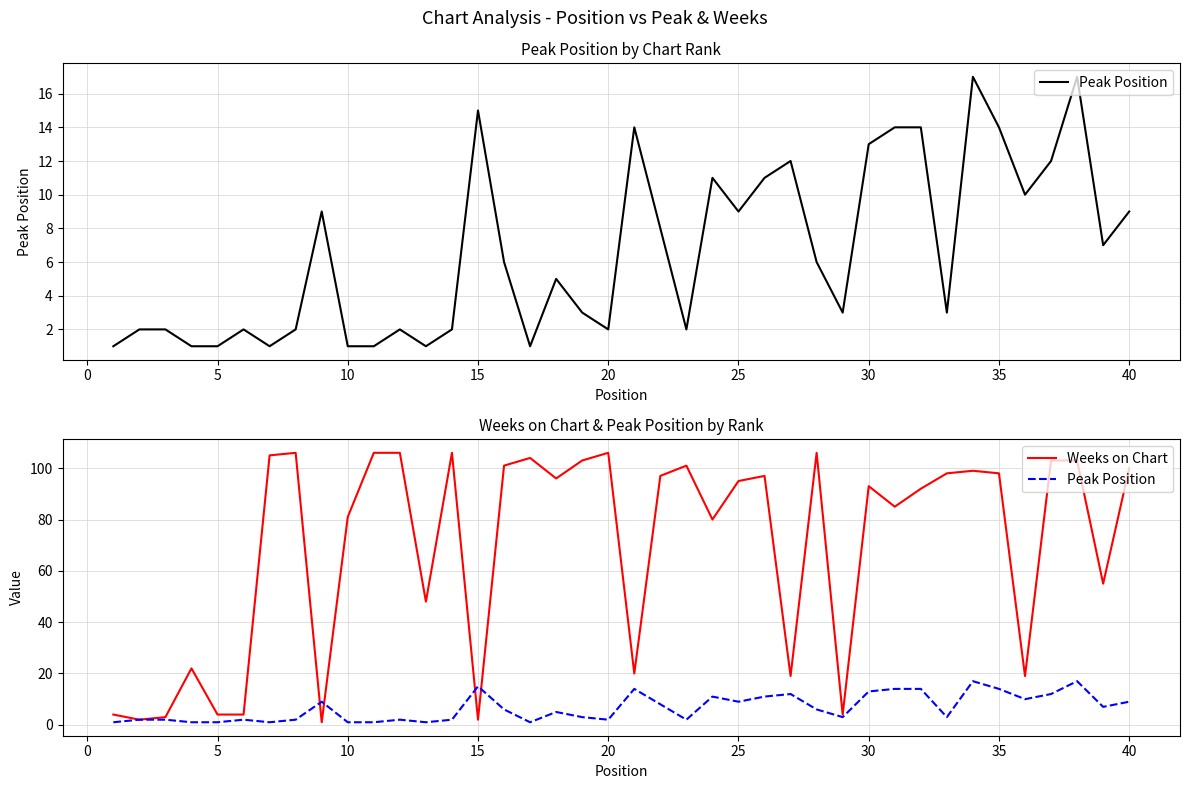

What is the sum of all Weeks on Chart values?

2774